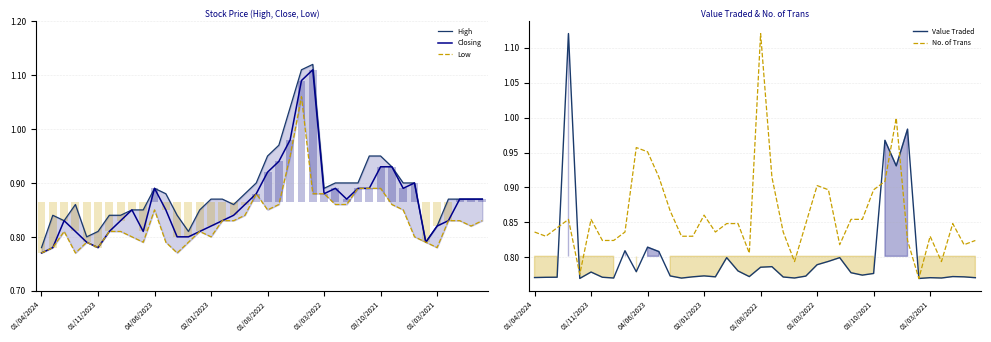

Reading right to left, transcribe all the data shown in this chart.

High: 0.9	0.9	0.9	0.9	0.8	0.8	0.9	0.9	0.9	0.9	0.9	0.9	0.9	0.9	0.9	1.1	1.1	1.0	1.0	0.9	0.9	0.9	0.9	0.9	0.9	0.8	0.8	0.8	0.9	0.9	0.8	0.8	0.8	0.8	0.8	0.8	0.9	0.8	0.8	0.8
Closing: 0.9	0.9	0.9	0.8	0.8	0.8	0.9	0.9	0.9	0.9	0.9	0.9	0.9	0.9	0.9	1.1	1.1	1.0	0.9	0.9	0.9	0.9	0.8	0.8	0.8	0.8	0.8	0.8	0.8	0.9	0.8	0.8	0.8	0.8	0.8	0.8	0.8	0.8	0.8	0.8
Low: 0.8	0.8	0.8	0.8	0.8	0.8	0.8	0.8	0.9	0.9	0.9	0.9	0.9	0.9	0.9	0.9	1.1	0.9	0.9	0.8	0.9	0.8	0.8	0.8	0.8	0.8	0.8	0.8	0.8	0.8	0.8	0.8	0.8	0.8	0.8	0.8	0.8	0.8	0.8	0.8
Value Traded: 0.8	0.8	0.8	0.8	0.8	0.8	1.0	0.9	1.0	0.8	0.8	0.8	0.8	0.8	0.8	0.8	0.8	0.8	0.8	0.8	0.8	0.8	0.8	0.8	0.8	0.8	0.8	0.8	0.8	0.8	0.8	0.8	0.8	0.8	0.8	0.8	1.1	0.8	0.8	0.8
No. of Trans: 0.8	0.8	0.8	0.8	0.8	0.8	0.8	1.0	0.9	0.9	0.9	0.9	0.8	0.9	0.9	0.8	0.8	0.8	0.9	1.1	0.8	0.8	0.8	0.8	0.9	0.8	0.8	0.9	0.9	1.0	1.0	0.8	0.8	0.8	0.9	0.8	0.9	0.8	0.8	0.8